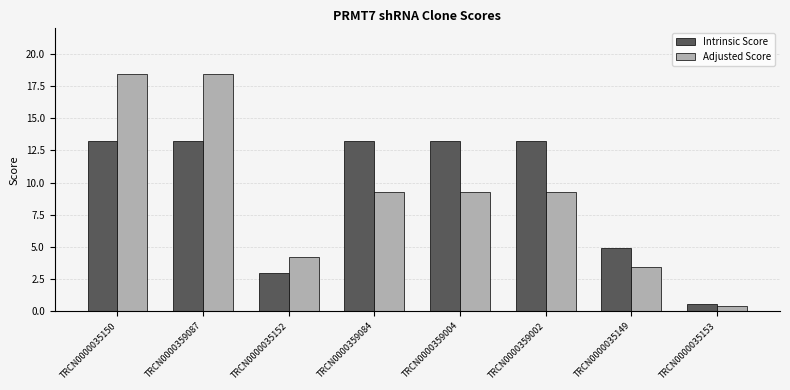

Which series has the largest range (max minus min)?

Adjusted Score